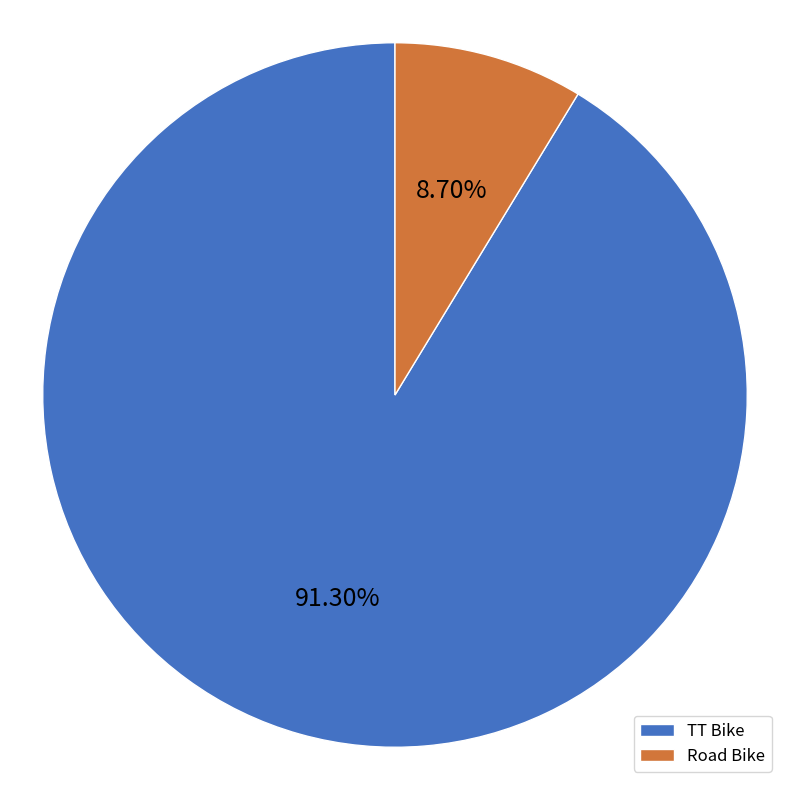

What is the largest slice in the pie chart?

TT Bike